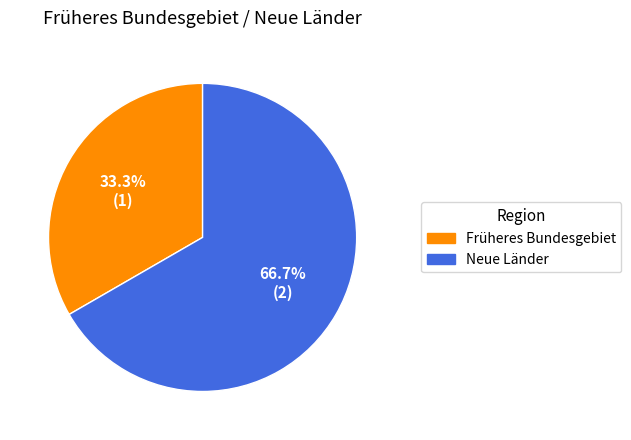

Which category accounts for the majority?

Neue Länder